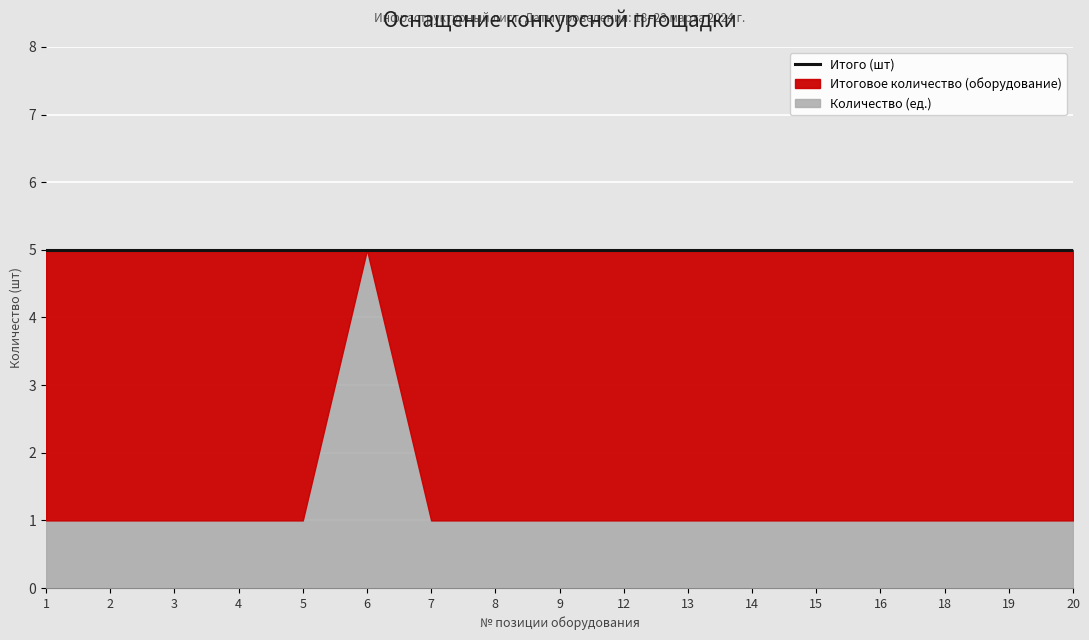

True or false: Итоговое количество (оборудование) and Количество (ед.) cross at least once.

False